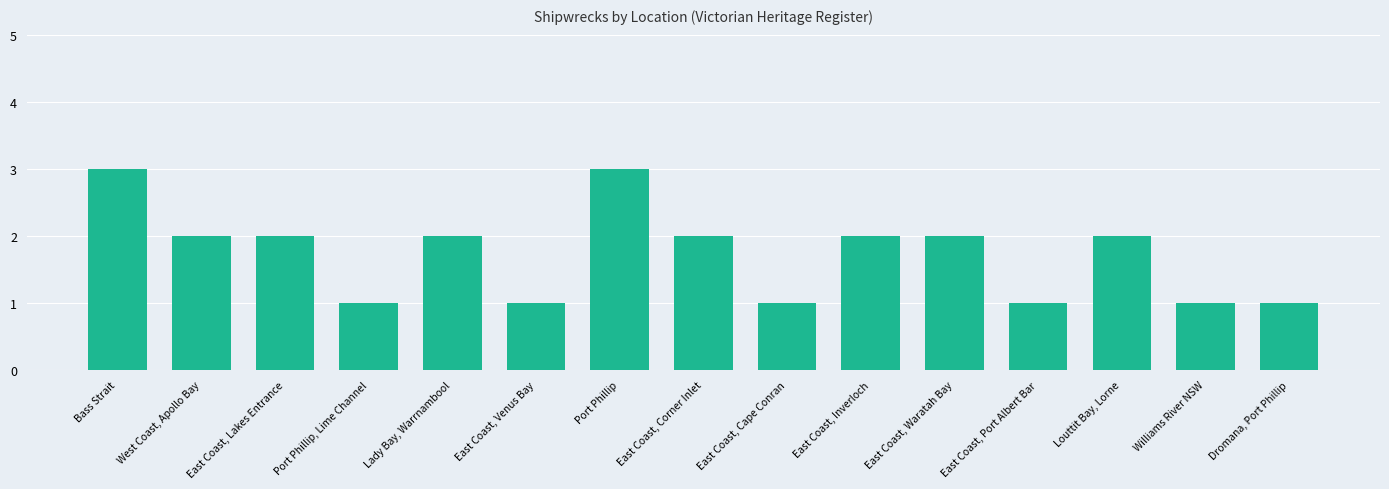

What is the value of the 14th bar from the left?

1